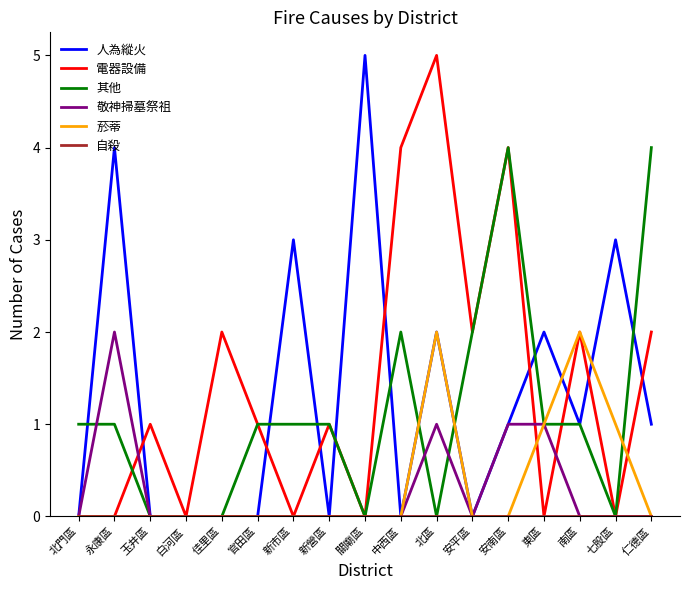

What is the maximum value shown in the chart?

5